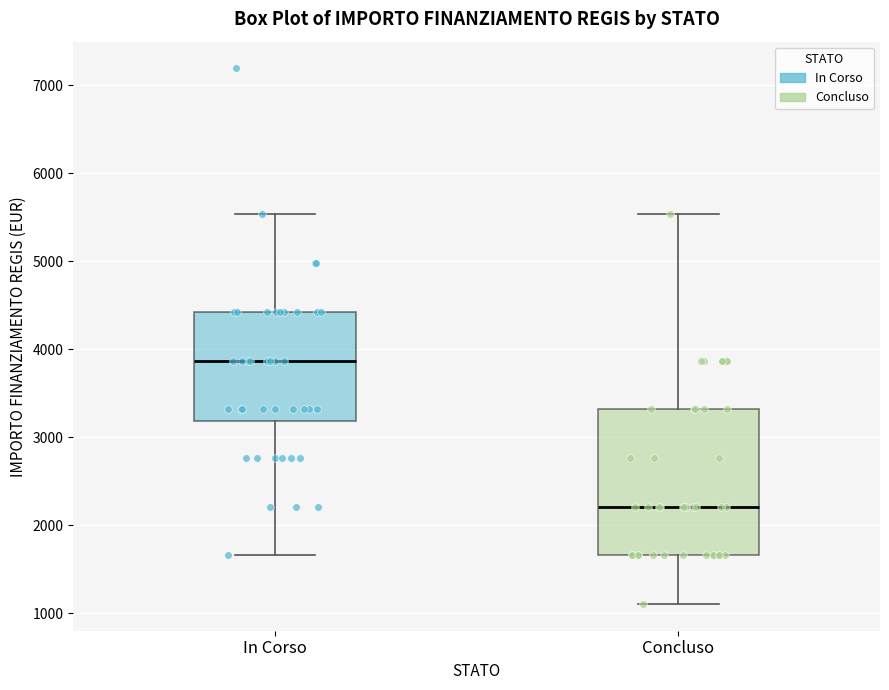

Reading left to right, transcribe this box plot: for each box, give where its median line is, the range the box spans, and where its two whiskers end, as read against the y-axis. The values are not printed on the chart, so give them approximately, as read against the axis.

In Corso: median 3900, box 3200 to 4400, whiskers 1700 to 5500
Concluso: median 2200, box 1700 to 3300, whiskers 1100 to 5500